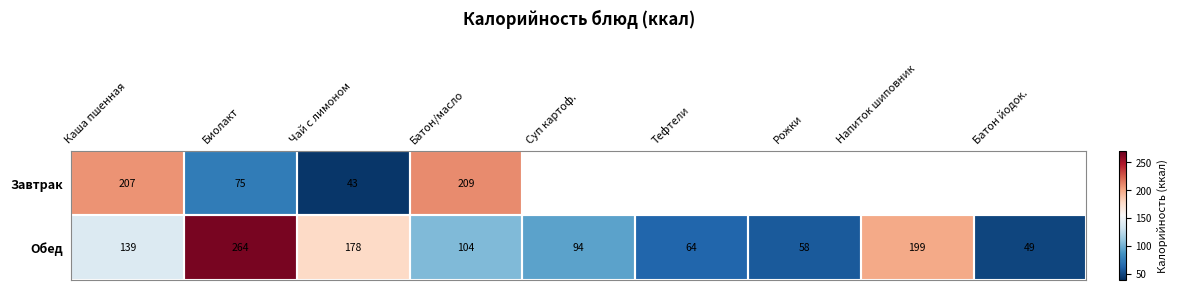

What is the difference between the maximum and minimum values in the Обед series?

215